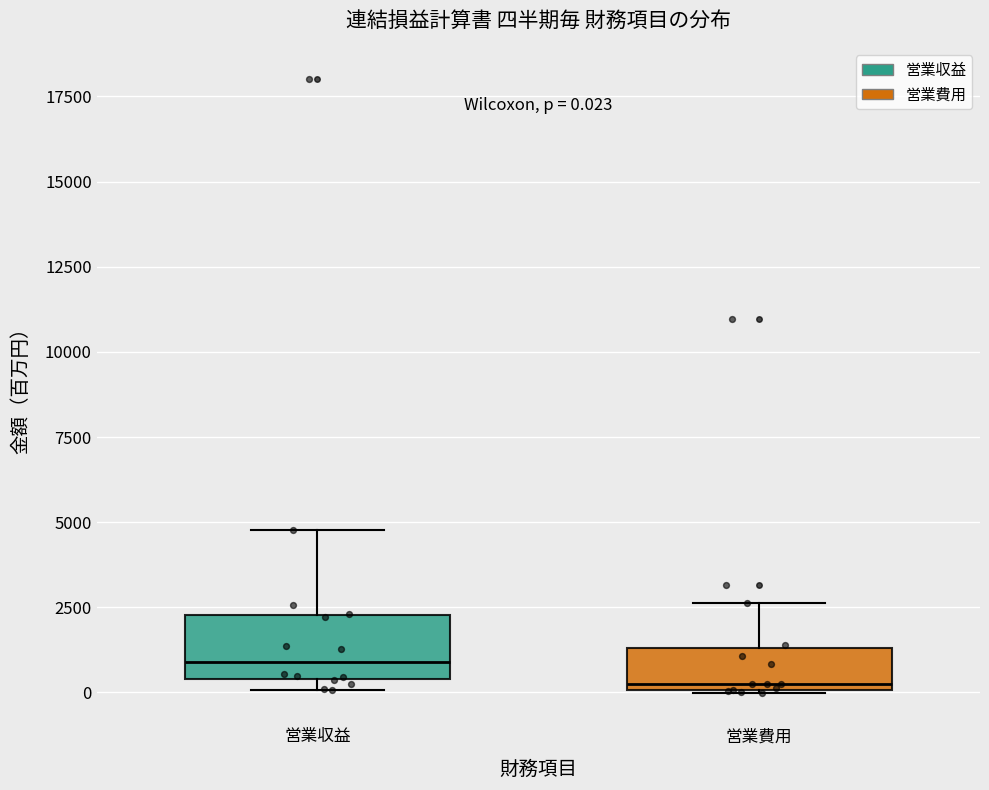

Which box's median line is the highest?

営業収益